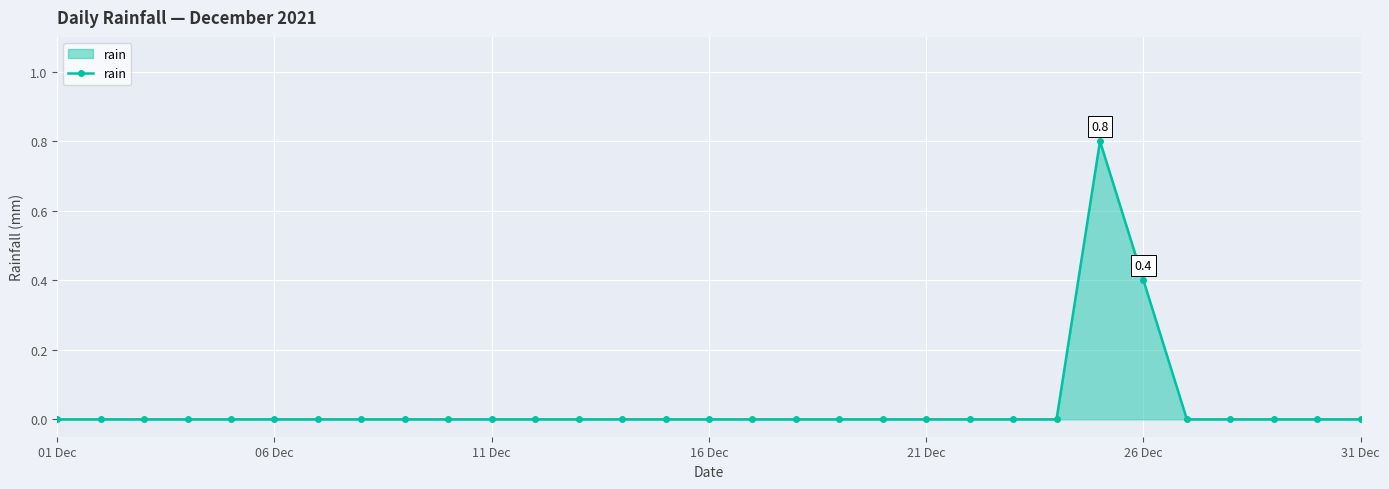

What is the greatest value displayed?

0.8